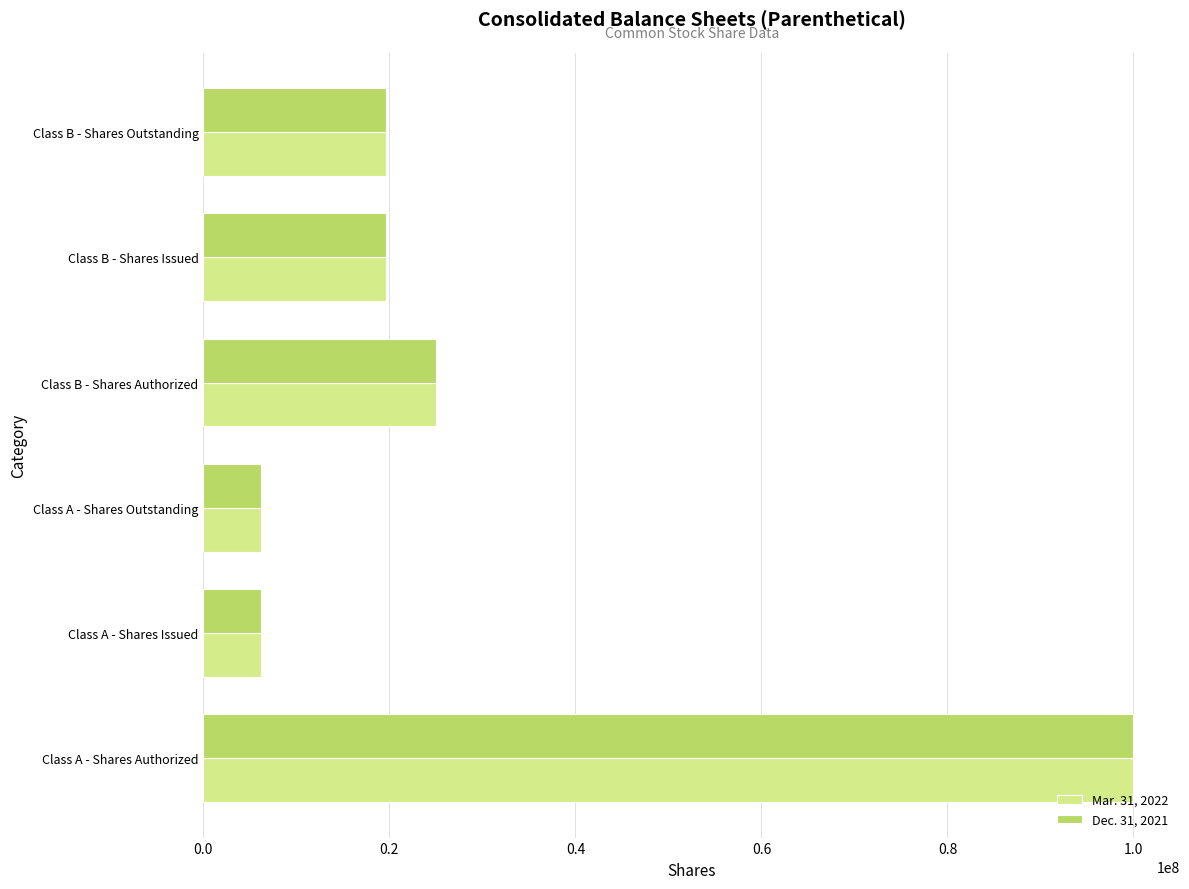

Where is Mar. 31, 2022 nearest to the value 53084942?

Class B - Shares Authorized